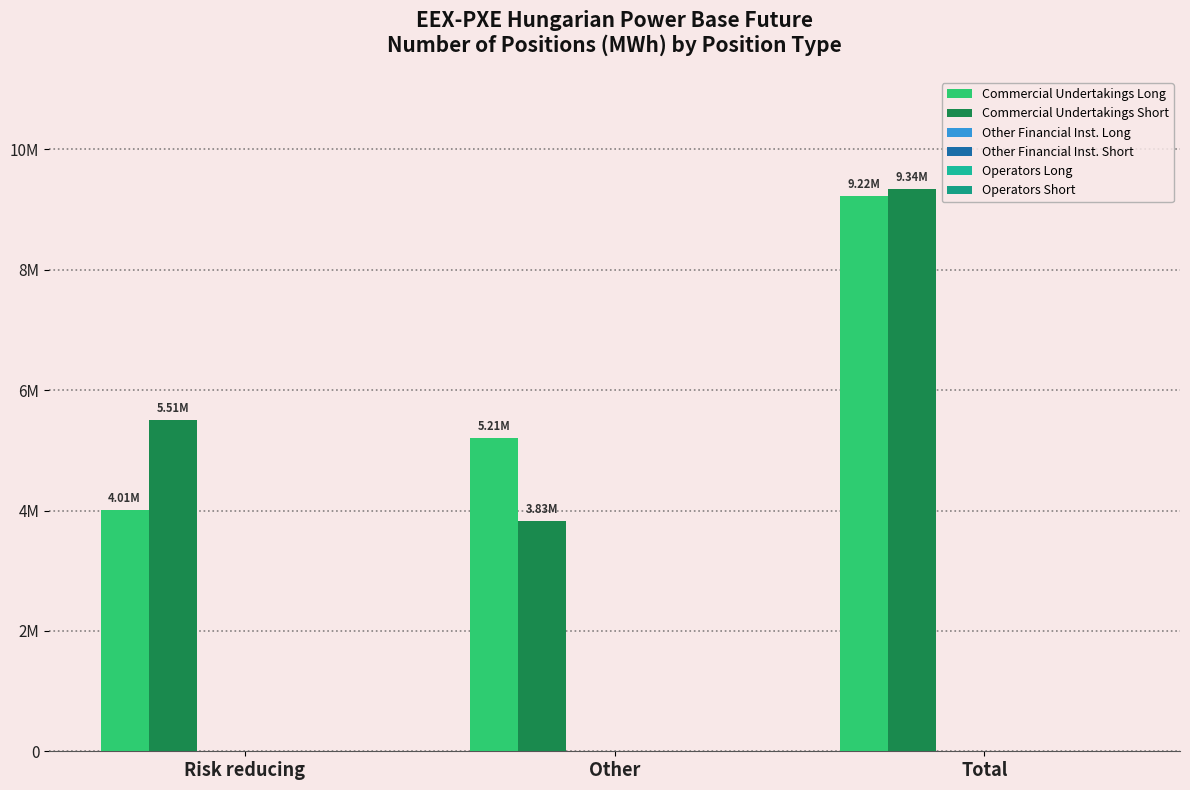

Does the chart contain any negative values?

No